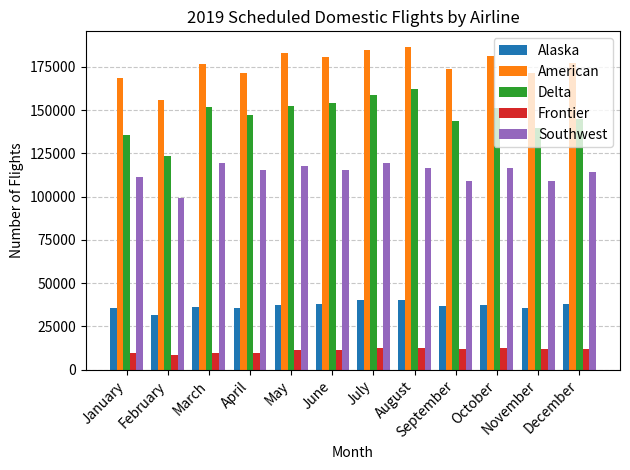

The American series shows 180658 at June. True or false?

True